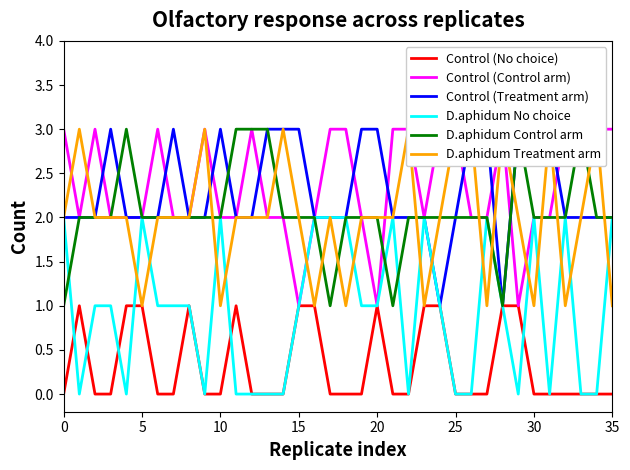

Does the chart have visible grid lines?

No